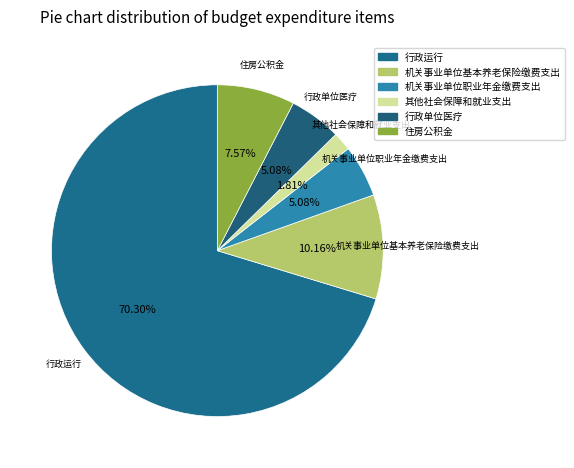

To the nearest percent, what is the difference between the 行政运行 and 机关事业单位基本养老保险缴费支出 slice percentages?

60%